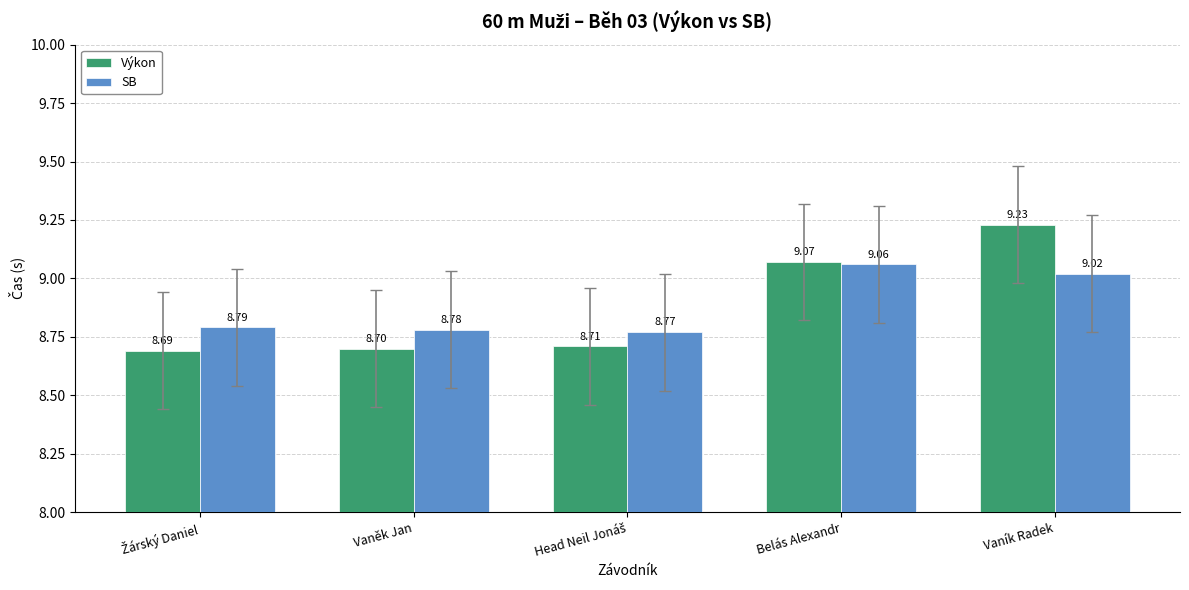

Reading right to left, transcribe all the data shown in this chart.

Výkon: 9.2	9.1	8.7	8.7	8.7
SB: 9.0	9.1	8.8	8.8	8.8